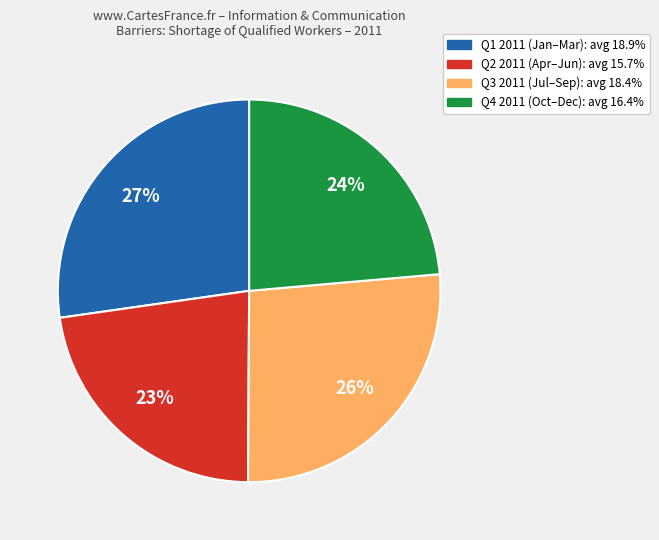

How many segments does this pie chart have?

4